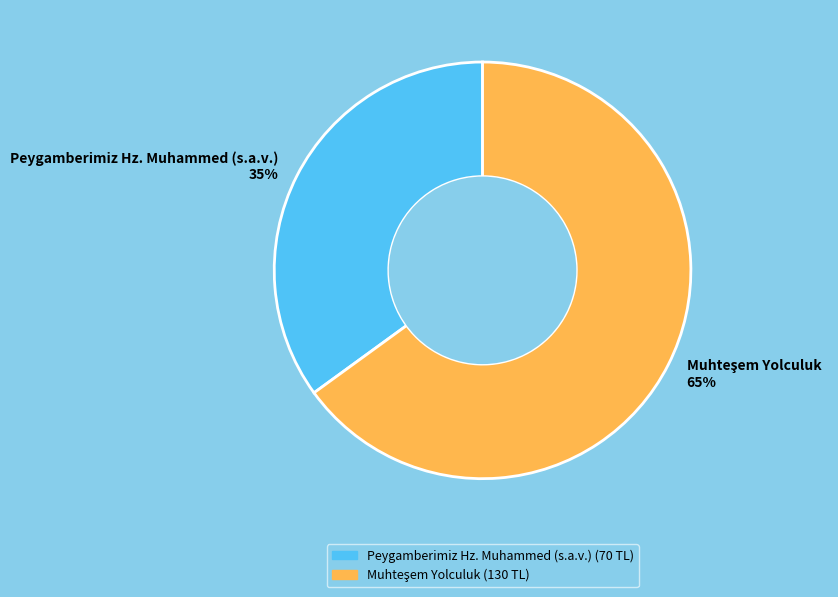

What percentage is the Peygamberimiz Hz. Muhammed (s.a.v.) 35% slice, to the nearest percent?

35%